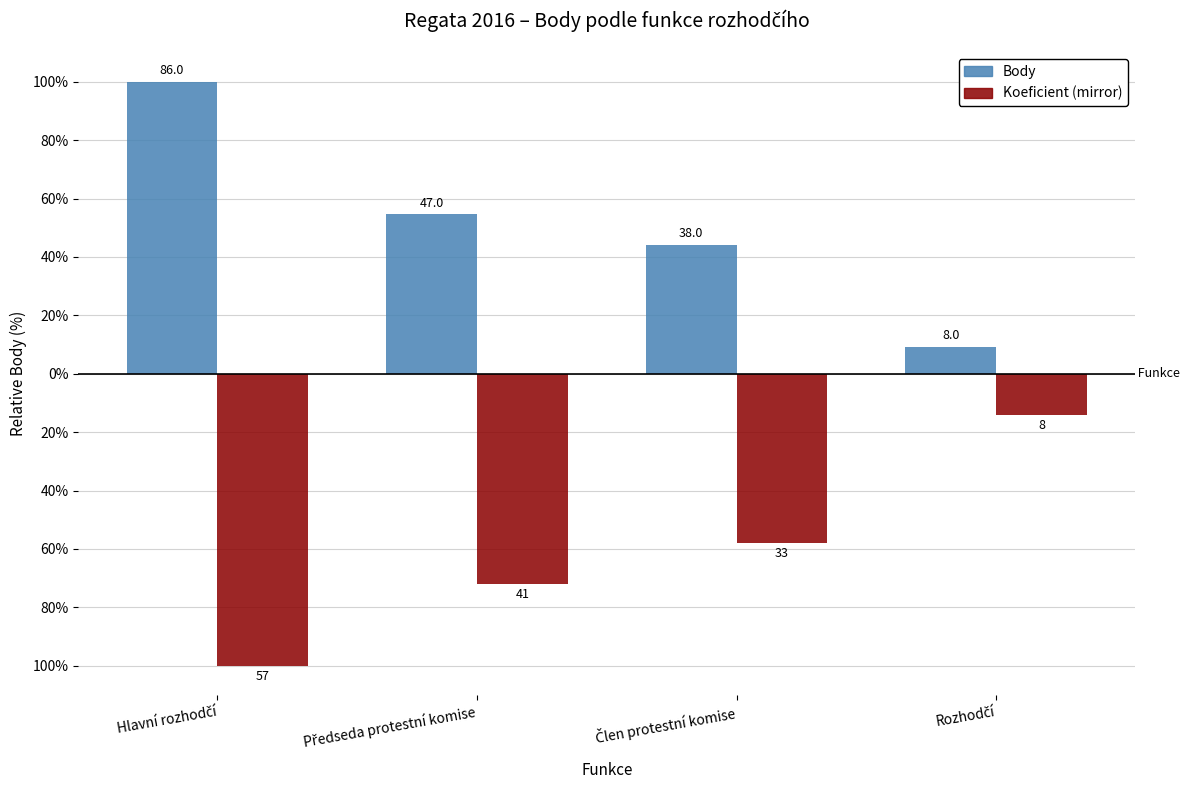

Which series changed the most between Hlavní rozhodčí and Předseda protestní komise?

Body